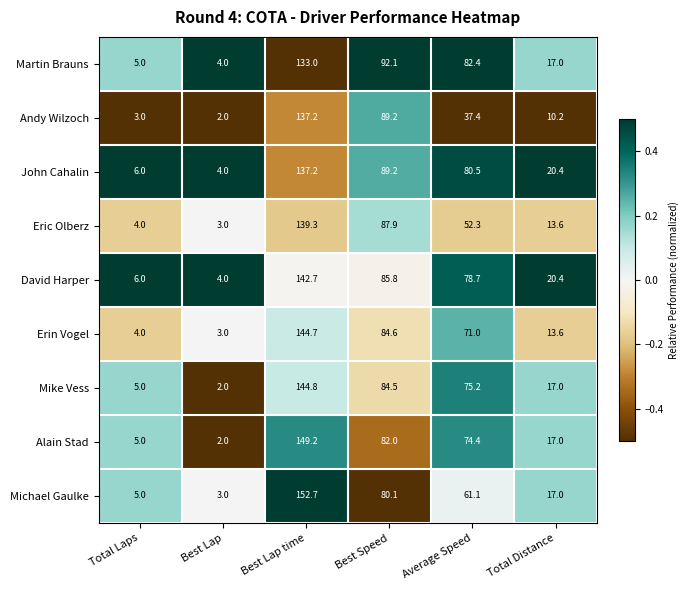

What is the sum of all Erin Vogel values?

320.9